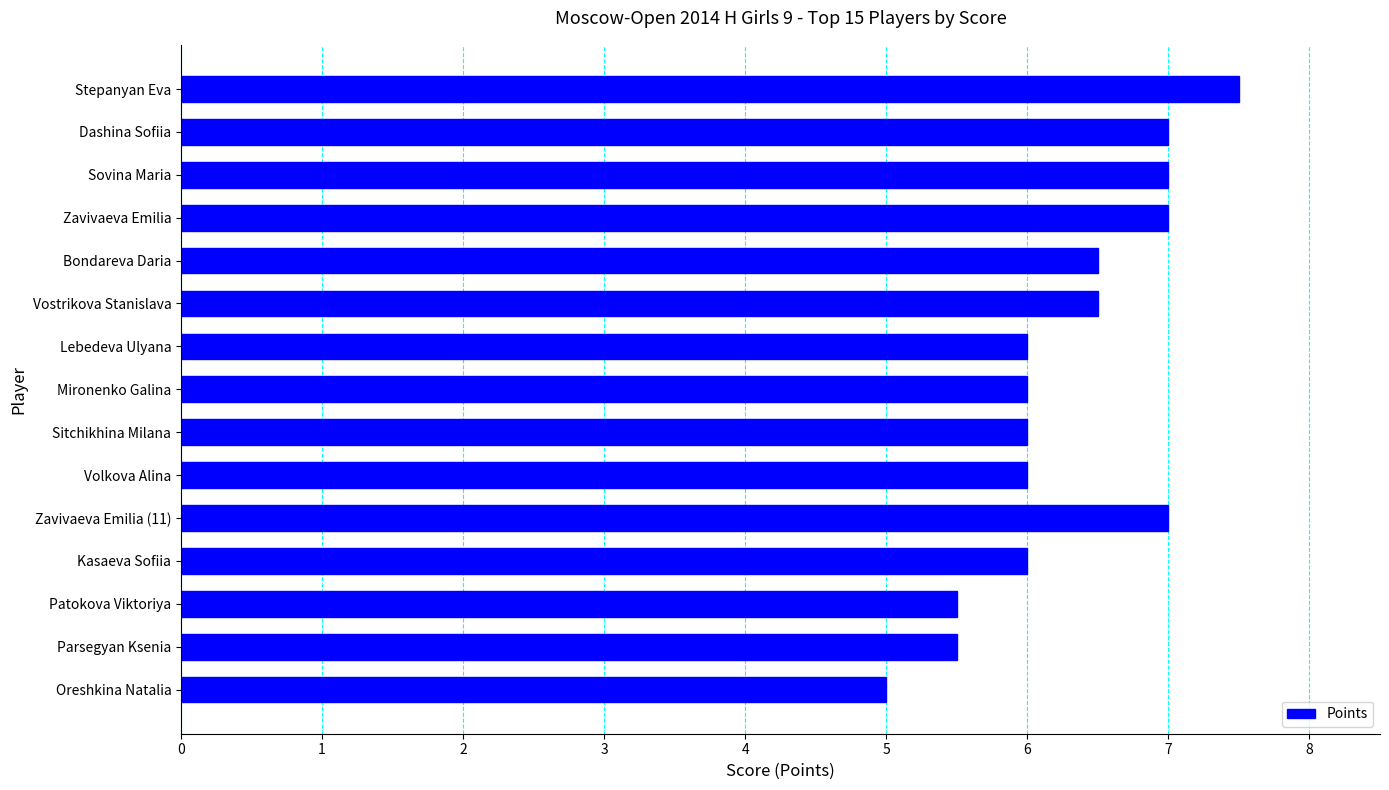

What position from the top is Kasaeva Sofiia?

12